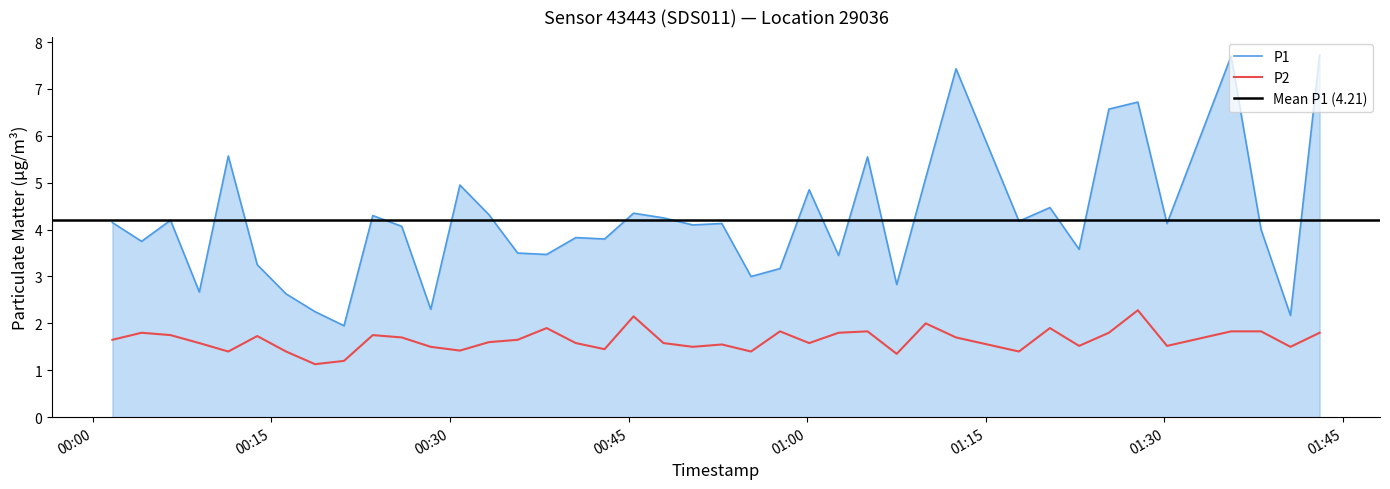

Reading left to right, transcribe all the data shown in this chart.

P1: 2023-08-17T00:01:39=4.2	2023-08-17T00:04:06=3.8	2023-08-17T00:06:32=4.2	2023-08-17T00:08:57=2.7	2023-08-17T00:11:23=5.6	2023-08-17T00:13:49=3.2	2023-08-17T00:16:14=2.6	2023-08-17T00:18:40=2.2	2023-08-17T00:21:06=1.9	2023-08-17T00:23:31=4.3	2023-08-17T00:25:57=4.1	2023-08-17T00:28:23=2.3	2023-08-17T00:30:50=5.0	2023-08-17T00:33:16=4.3	2023-08-17T00:35:41=3.5	2023-08-17T00:38:07=3.5	2023-08-17T00:40:34=3.8	2023-08-17T00:42:59=3.8	2023-08-17T00:45:25=4.3	2023-08-17T00:47:56=4.2	2023-08-17T00:50:23=4.1	2023-08-17T00:52:50=4.1	2023-08-17T00:55:17=3.0	2023-08-17T00:57:43=3.2	2023-08-17T01:00:10=4.8	2023-08-17T01:02:38=3.5	2023-08-17T01:05:04=5.5	2023-08-17T01:07:31=2.8	2023-08-17T01:09:57=5.1	2023-08-17T01:12:30=7.4	2023-08-17T01:17:47=4.2	2023-08-17T01:20:23=4.5	2023-08-17T01:22:50=3.6	2023-08-17T01:25:20=6.6	2023-08-17T01:27:46=6.7	2023-08-17T01:30:13=4.1	2023-08-17T01:35:36=7.7	2023-08-17T01:38:07=4.0	2023-08-17T01:40:35=2.2	2023-08-17T01:43:02=7.7
P2: 2023-08-17T00:01:39=1.6	2023-08-17T00:04:06=1.8	2023-08-17T00:06:32=1.8	2023-08-17T00:08:57=1.6	2023-08-17T00:11:23=1.4	2023-08-17T00:13:49=1.7	2023-08-17T00:16:14=1.4	2023-08-17T00:18:40=1.1	2023-08-17T00:21:06=1.2	2023-08-17T00:23:31=1.8	2023-08-17T00:25:57=1.7	2023-08-17T00:28:23=1.5	2023-08-17T00:30:50=1.4	2023-08-17T00:33:16=1.6	2023-08-17T00:35:41=1.6	2023-08-17T00:38:07=1.9	2023-08-17T00:40:34=1.6	2023-08-17T00:42:59=1.4	2023-08-17T00:45:25=2.1	2023-08-17T00:47:56=1.6	2023-08-17T00:50:23=1.5	2023-08-17T00:52:50=1.6	2023-08-17T00:55:17=1.4	2023-08-17T00:57:43=1.8	2023-08-17T01:00:10=1.6	2023-08-17T01:02:38=1.8	2023-08-17T01:05:04=1.8	2023-08-17T01:07:31=1.4	2023-08-17T01:09:57=2.0	2023-08-17T01:12:30=1.7	2023-08-17T01:17:47=1.4	2023-08-17T01:20:23=1.9	2023-08-17T01:22:50=1.5	2023-08-17T01:25:20=1.8	2023-08-17T01:27:46=2.3	2023-08-17T01:30:13=1.5	2023-08-17T01:35:36=1.8	2023-08-17T01:38:07=1.8	2023-08-17T01:40:35=1.5	2023-08-17T01:43:02=1.8